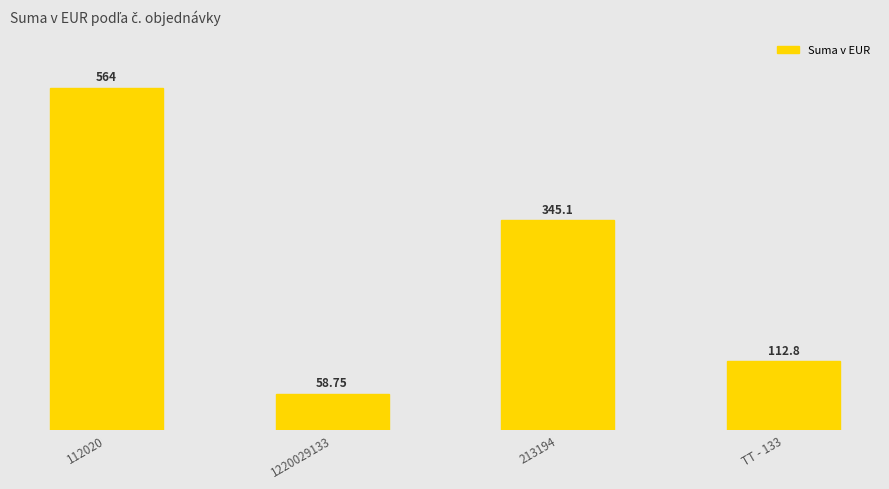

Reading right to left, transcribe all the data shown in this chart.

TT - 133=112.8	213194=345.1	1220029133=58.8	112020=564.0